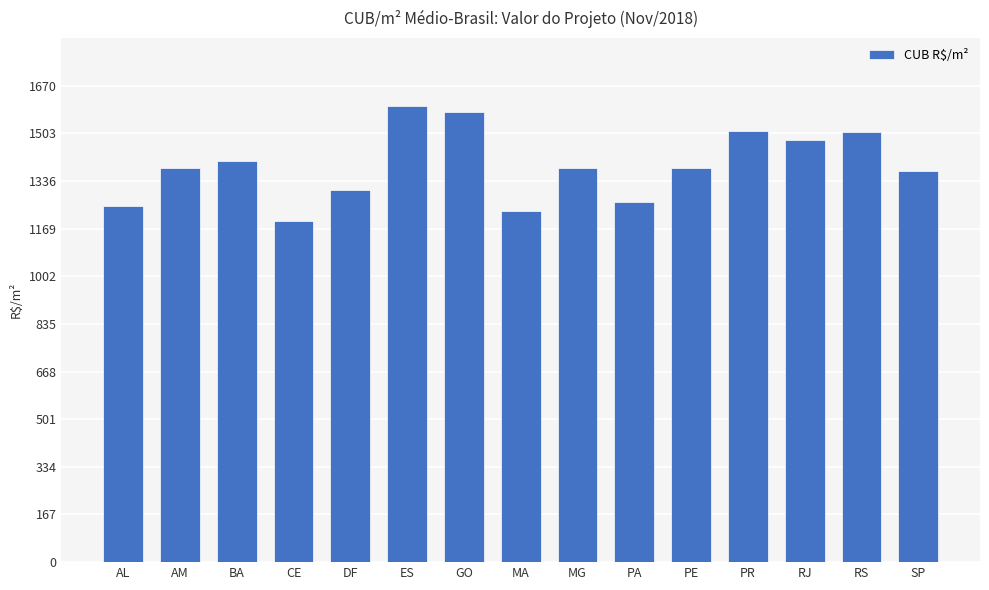

Which category has the highest value across all series?

ES